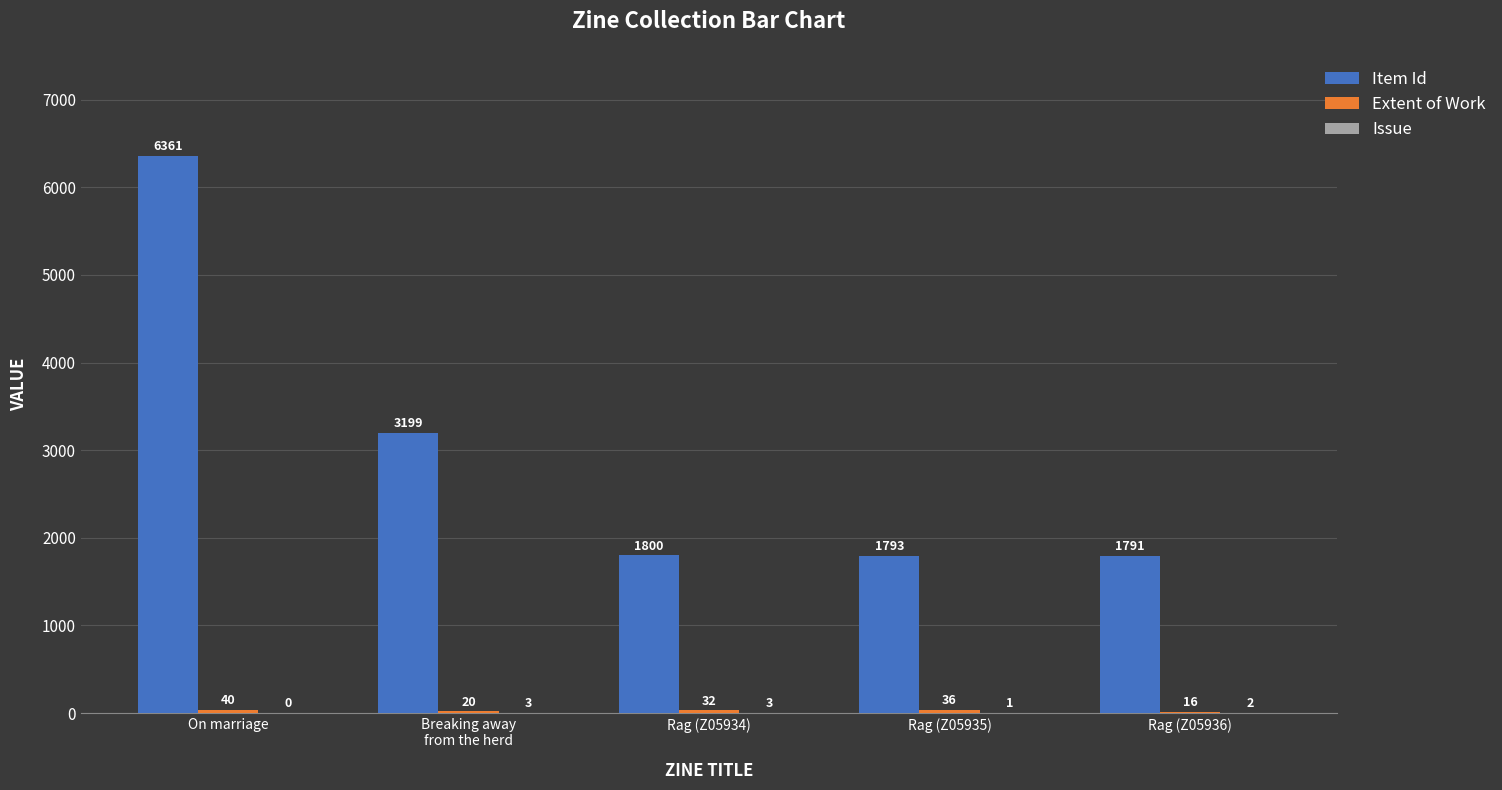

At which label does Item Id first exceed 1800?

On marriage